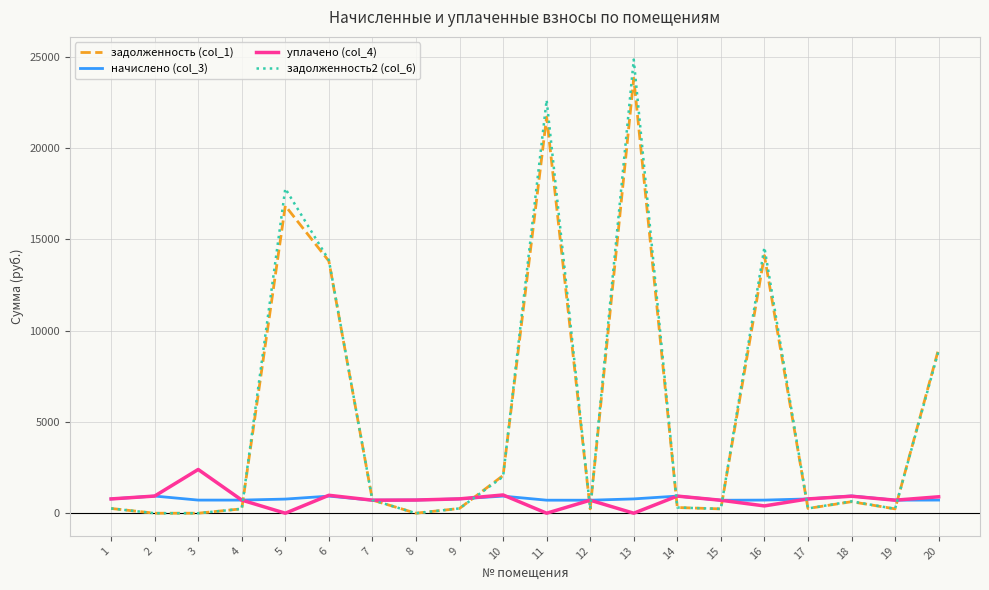

What is the greatest value displayed?

24846.2